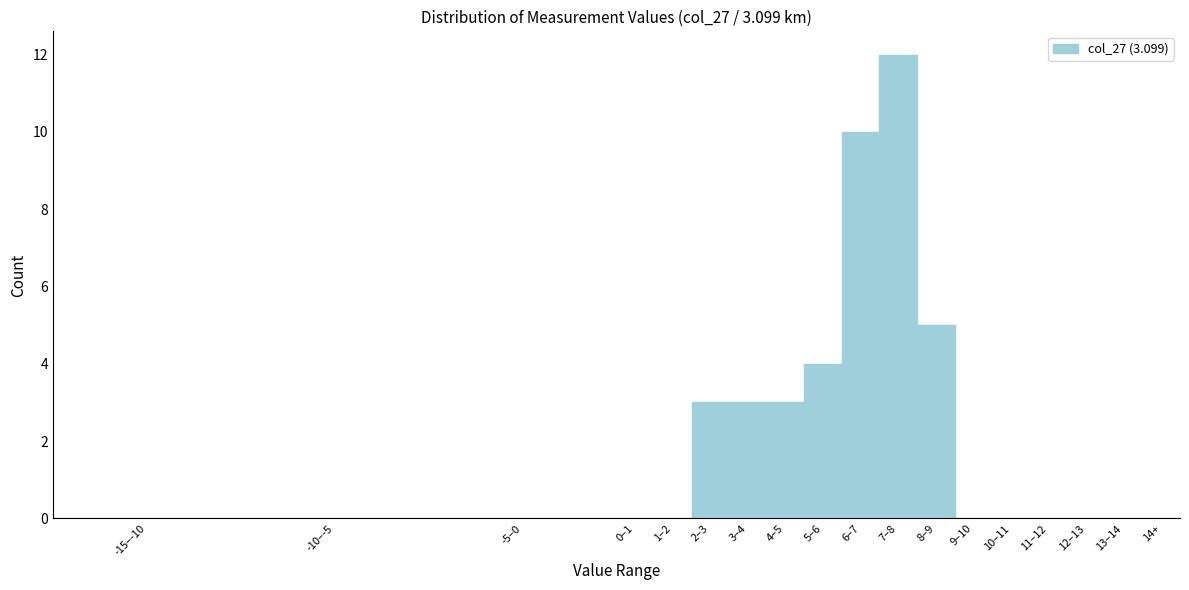

Reading left to right, list all the values displayed in this chart.

-15–-10=0	-10–-5=0	-5–0=0	0–1=0	1–2=0	2–3=3	3–4=3	4–5=3	5–6=4	6–7=10	7–8=12	8–9=5	9–10=0	10–11=0	11–12=0	12–13=0	13–14=0	14+=0